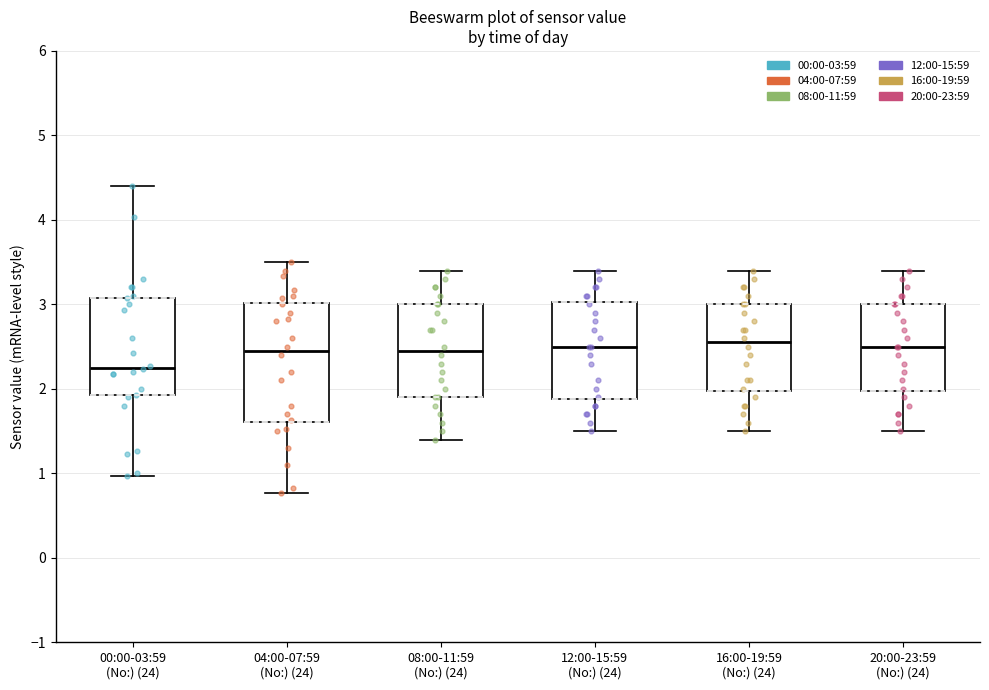

Reading left to right, transcribe this box plot: for each box, give where its median line is, the range the box spans, and where its two whiskers end, as read against the y-axis. The values are not printed on the chart, so give them approximately, as read against the axis.

00:00-03:59 (No:) (24): median 2.3, box 1.9 to 3.1, whiskers 1.0 to 4.4
04:00-07:59 (No:) (24): median 2.5, box 1.6 to 3.0, whiskers 0.8 to 3.5
08:00-11:59 (No:) (24): median 2.5, box 1.9 to 3.0, whiskers 1.4 to 3.4
12:00-15:59 (No:) (24): median 2.5, box 1.9 to 3.0, whiskers 1.5 to 3.4
16:00-19:59 (No:) (24): median 2.6, box 2.0 to 3.0, whiskers 1.5 to 3.4
20:00-23:59 (No:) (24): median 2.5, box 2.0 to 3.0, whiskers 1.5 to 3.4